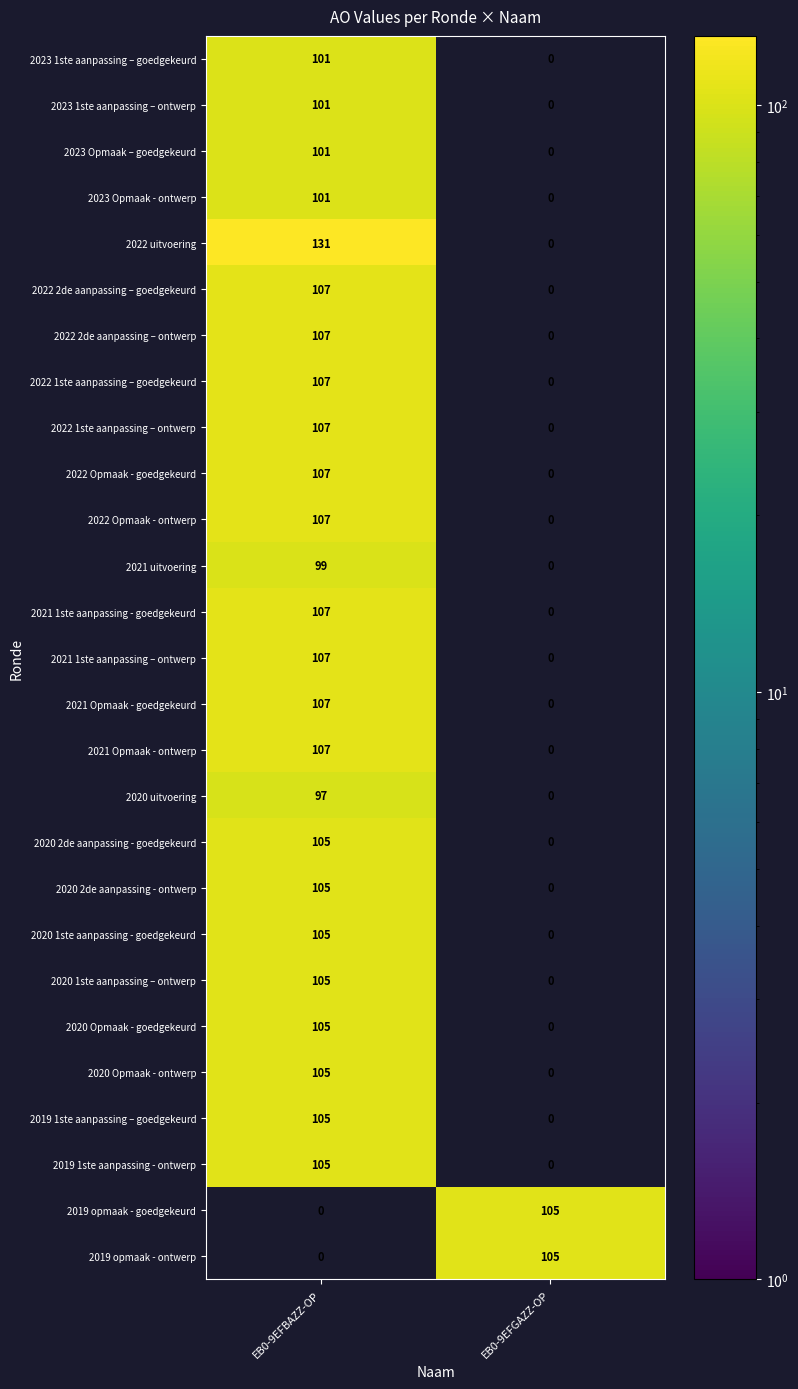

What is the sum of all 2019 opmaak - goedgekeurd values?

105